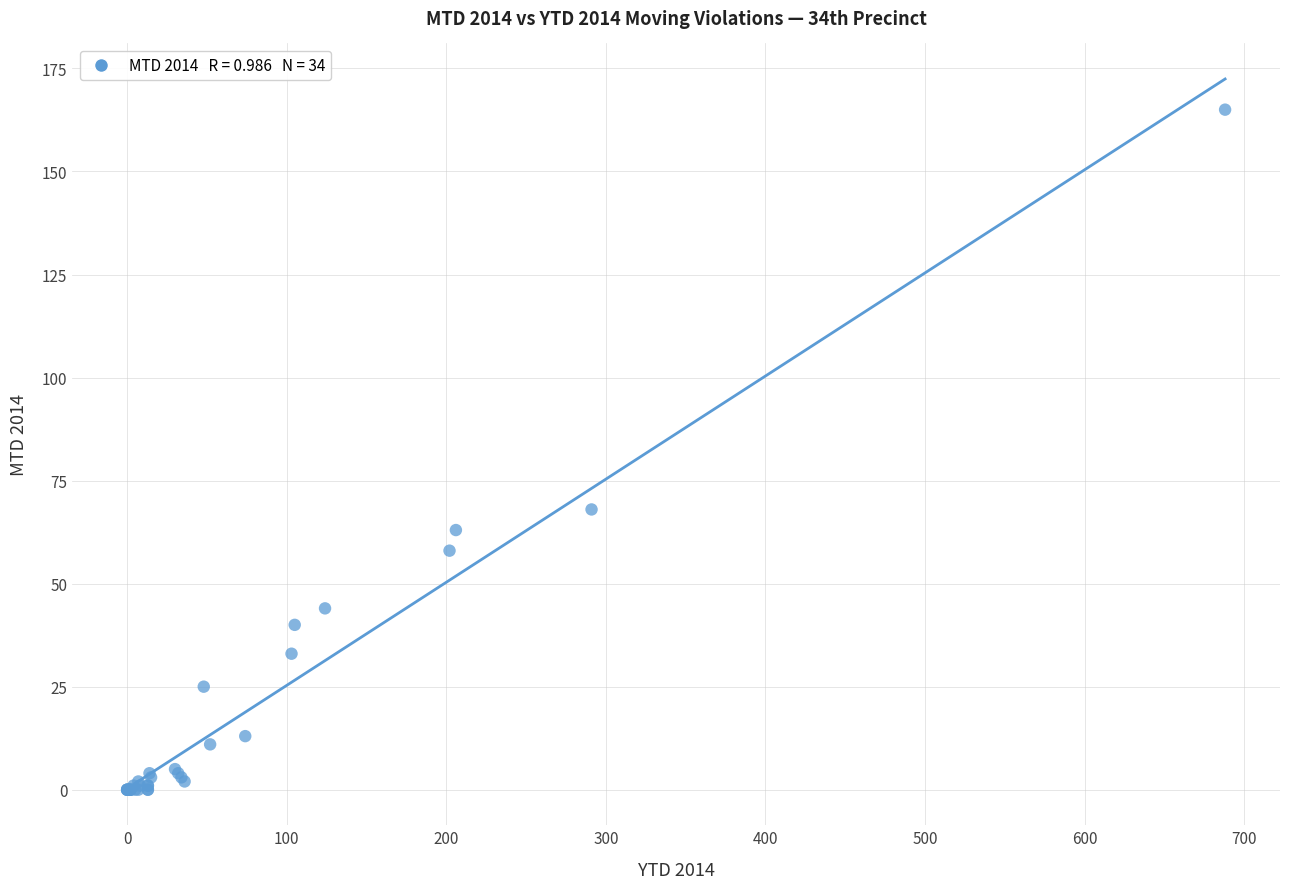

What Y value in the scatter plot is closest to 82?

68